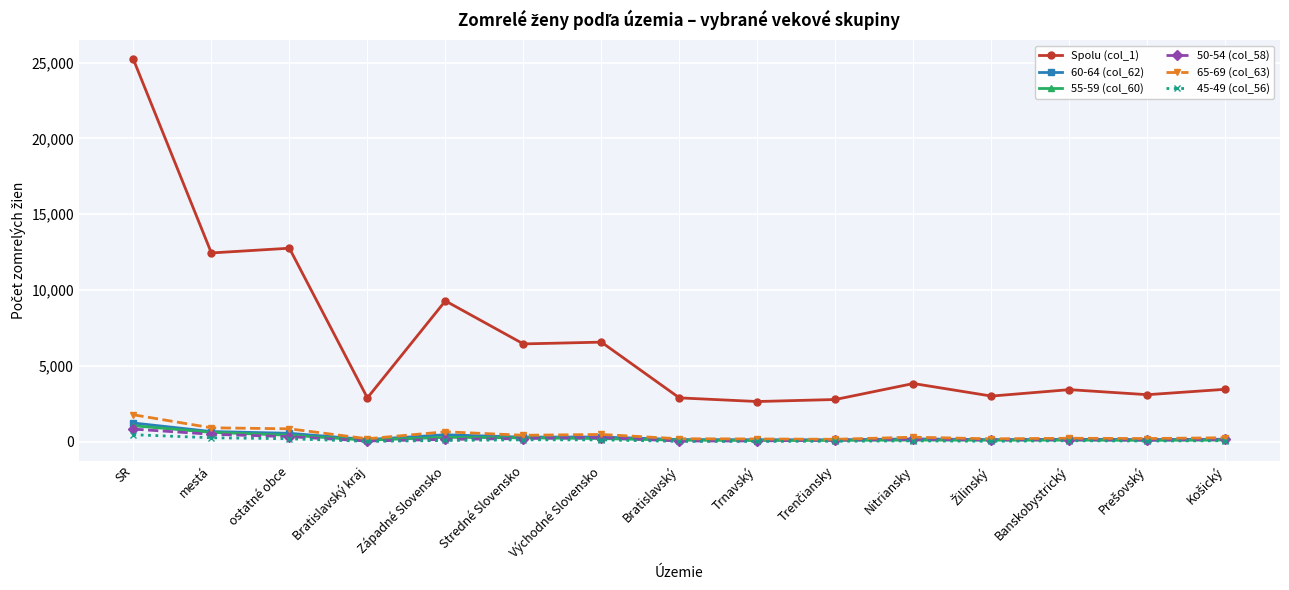

True or false: Spolu (col_1) has more than 2 interior local peaks.

True